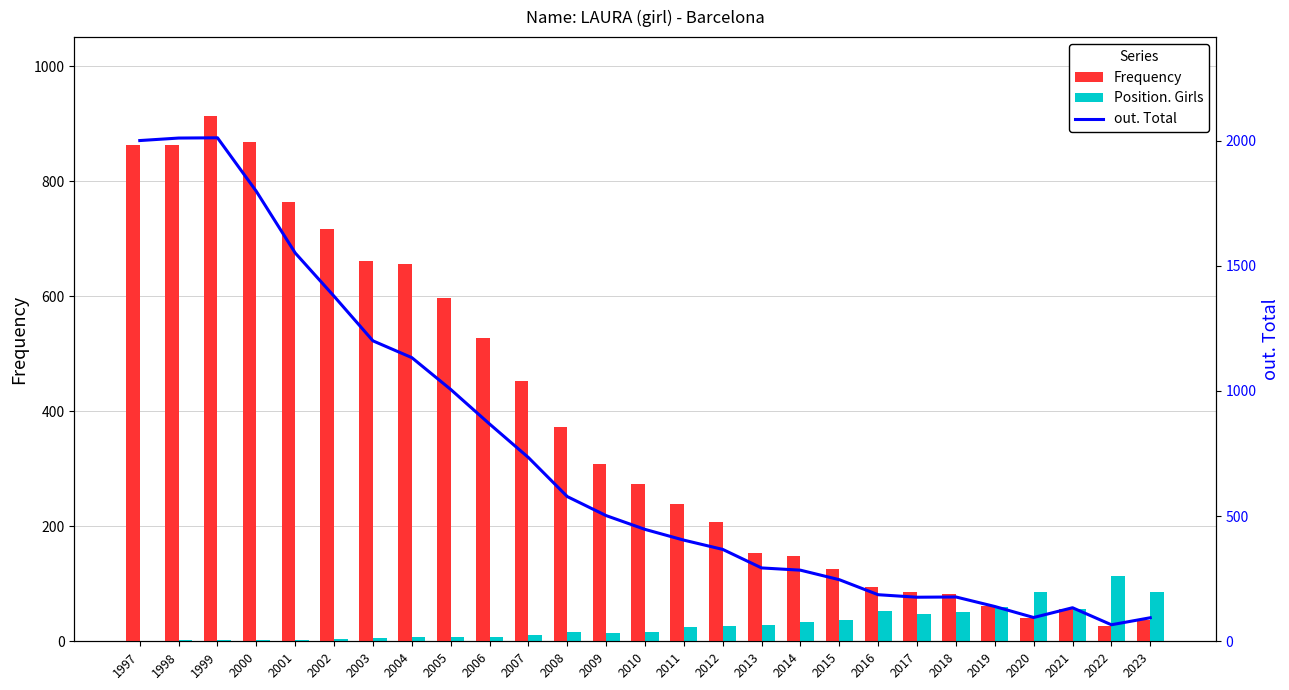

Between 2008 and 2012, which series saw the biggest shift?

out. Total